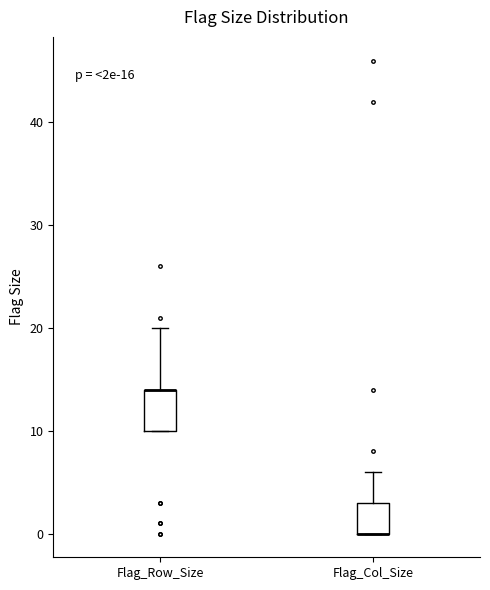

Which box is the tallest, from its lower edge to its upper edge?

Flag_Row_Size